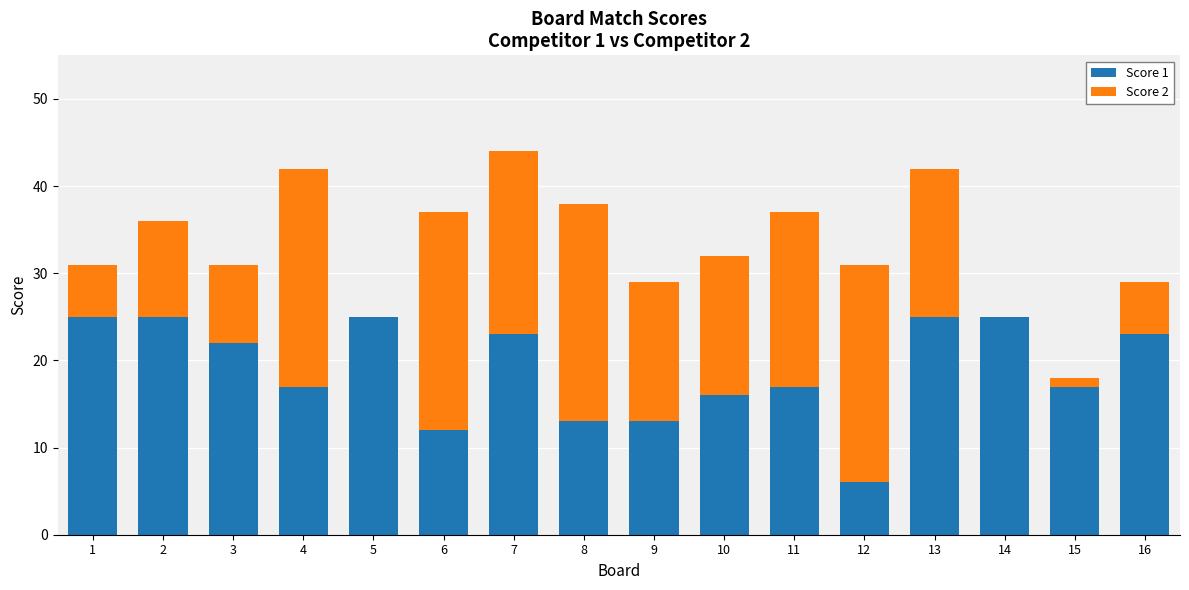

What is the maximum value for Score 1?

25